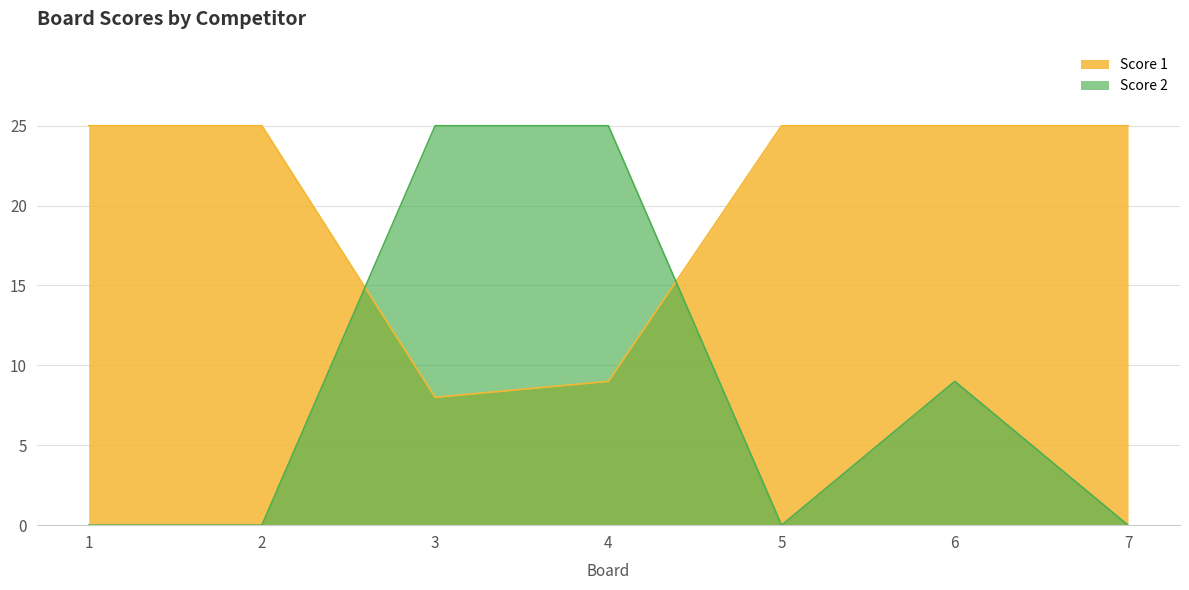

How many lines are shown in the chart?

2